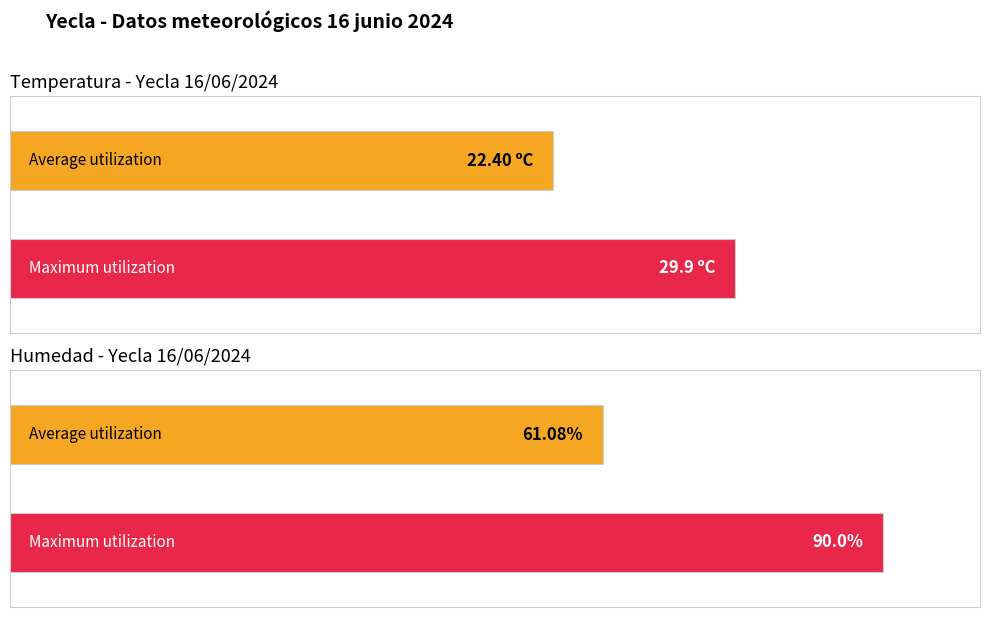

The Humedad (%) series shows 58.8 at 06:00. True or false?

False